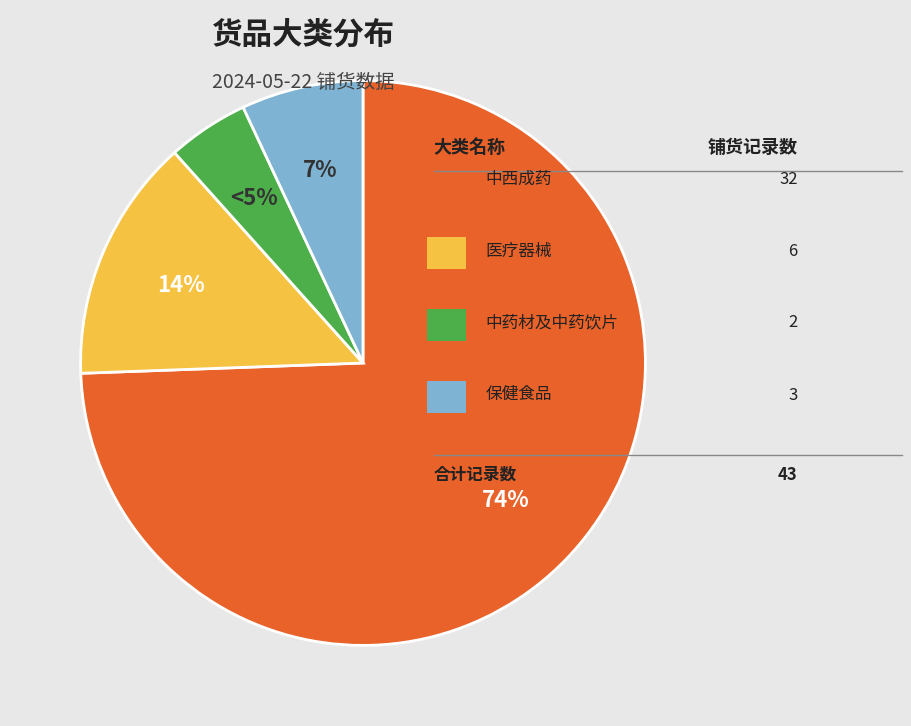

To the nearest percent, what is the average slice percentage?

25%